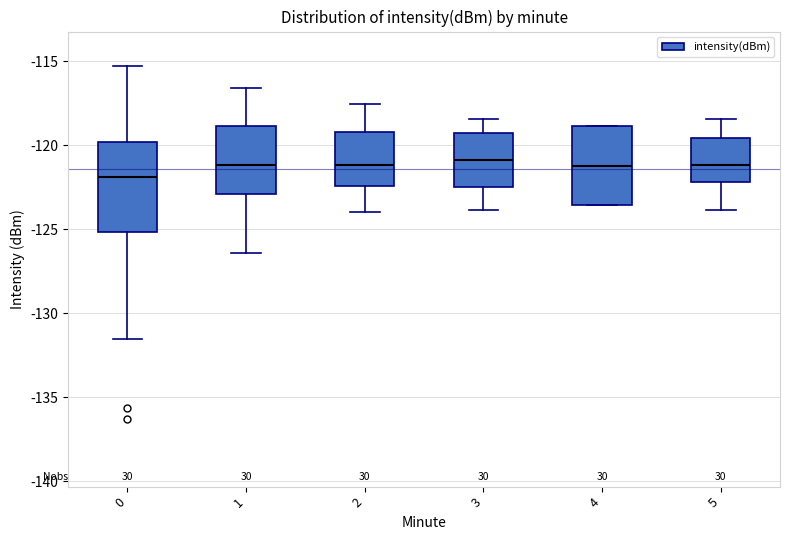

Comparing the boxes themselves (not the whiskers), which one is the tallest?

0